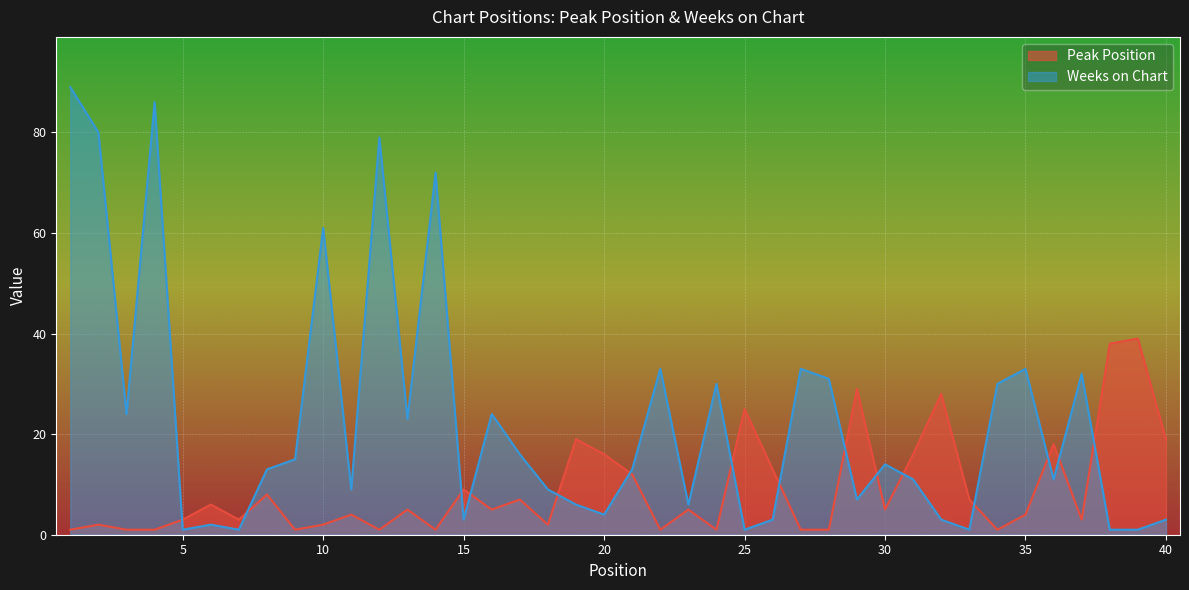

Reading left to right, what are all the values shown in this chart?

Peak Position: 1=1	2=2	3=1	4=1	5=3	6=6	7=3	8=8	9=1	10=2	11=4	12=1	13=5	14=1	15=9	16=5	17=7	18=2	19=19	20=16	21=12	22=1	23=5	24=1	25=25	26=13	27=1	28=1	29=29	30=5	31=16	32=28	33=7	34=1	35=4	36=18	37=3	38=38	39=39	40=19
Weeks on Chart: 1=89	2=80	3=24	4=86	5=1	6=2	7=1	8=13	9=15	10=61	11=9	12=79	13=23	14=72	15=3	16=24	17=16	18=9	19=6	20=4	21=13	22=33	23=6	24=30	25=1	26=3	27=33	28=31	29=7	30=14	31=11	32=3	33=1	34=30	35=33	36=11	37=32	38=1	39=1	40=3